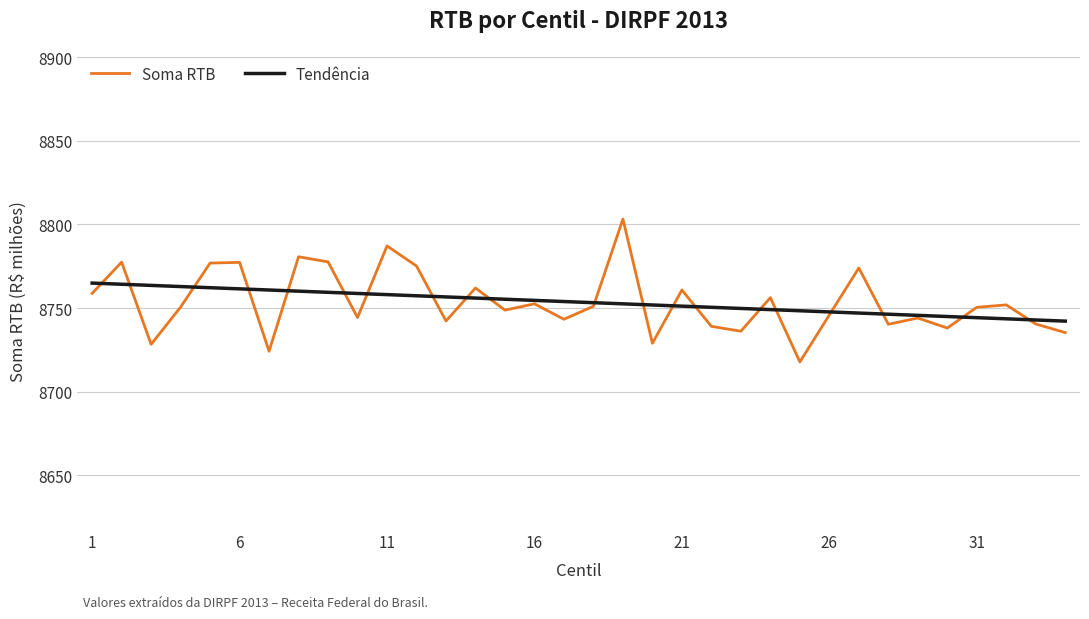

Which series has the widest spread of values?

Soma RTB